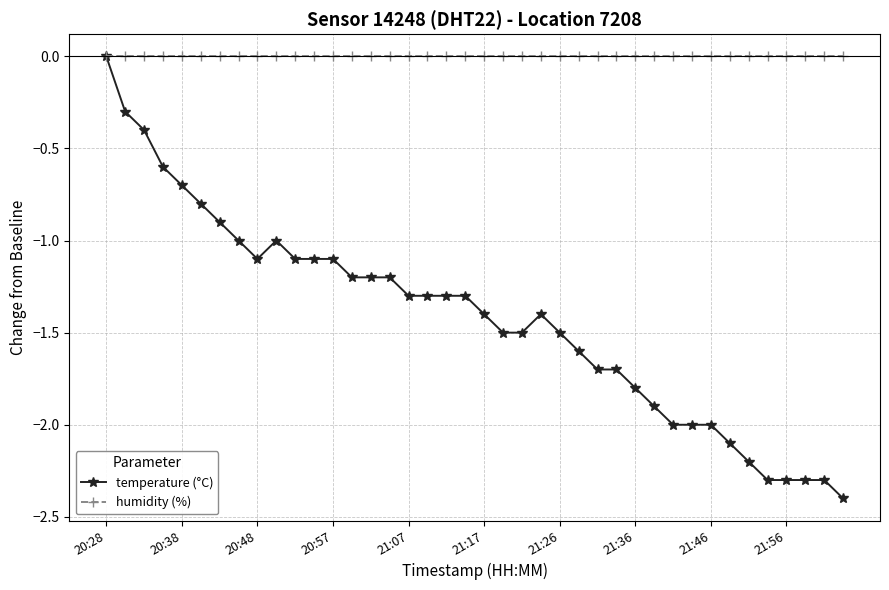

How many values in temperature (°C) are below zero?

39